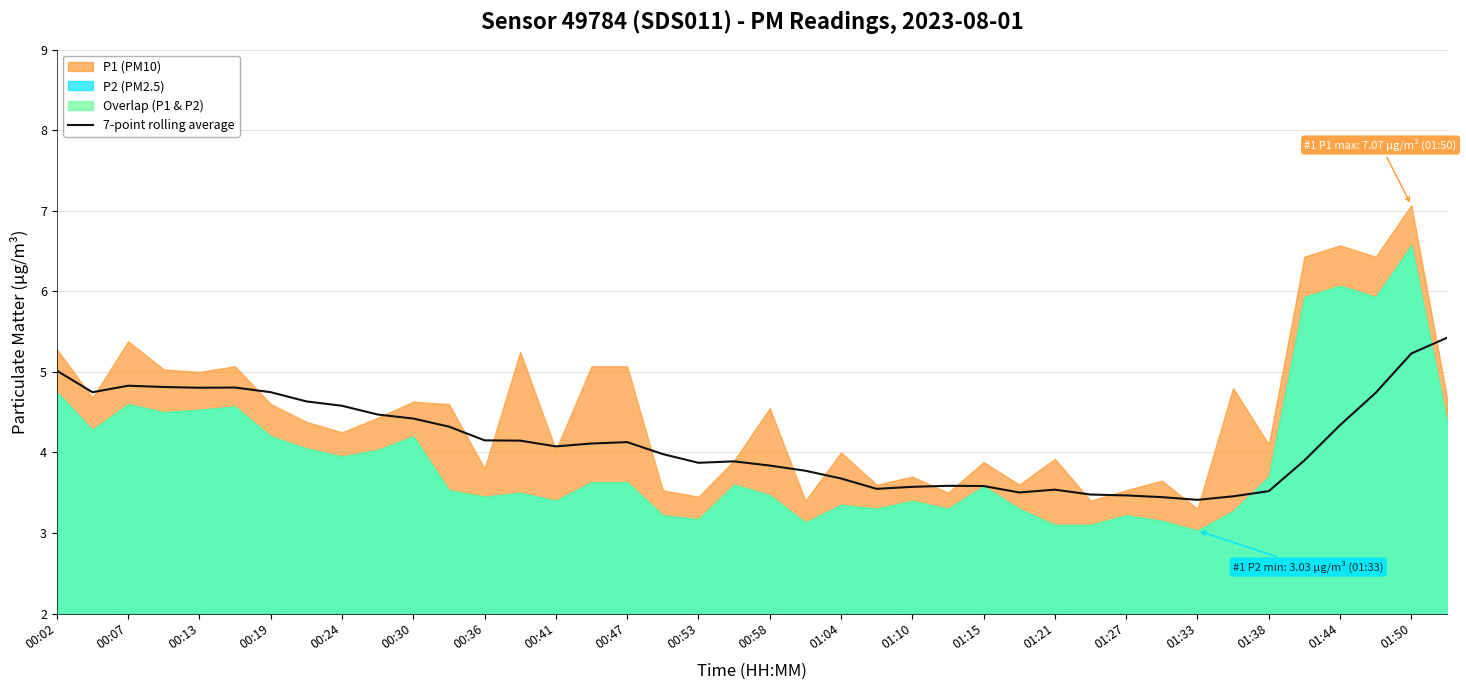

True or false: the data has more than 1 interior local peaks.

True